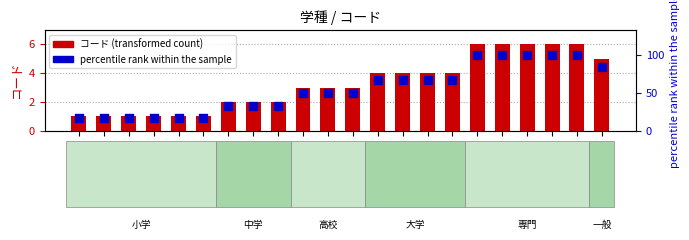

What is the total value across all series at 専1?

106.0